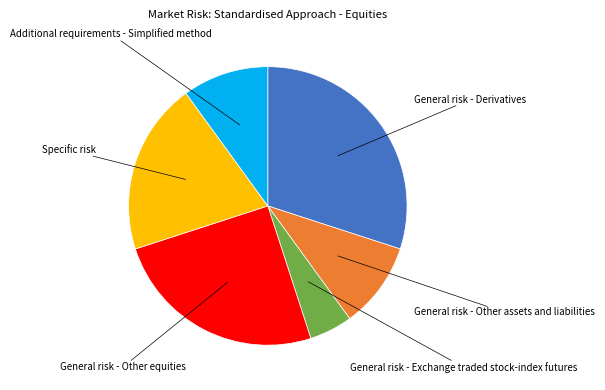

Does any single category account for the majority?

No